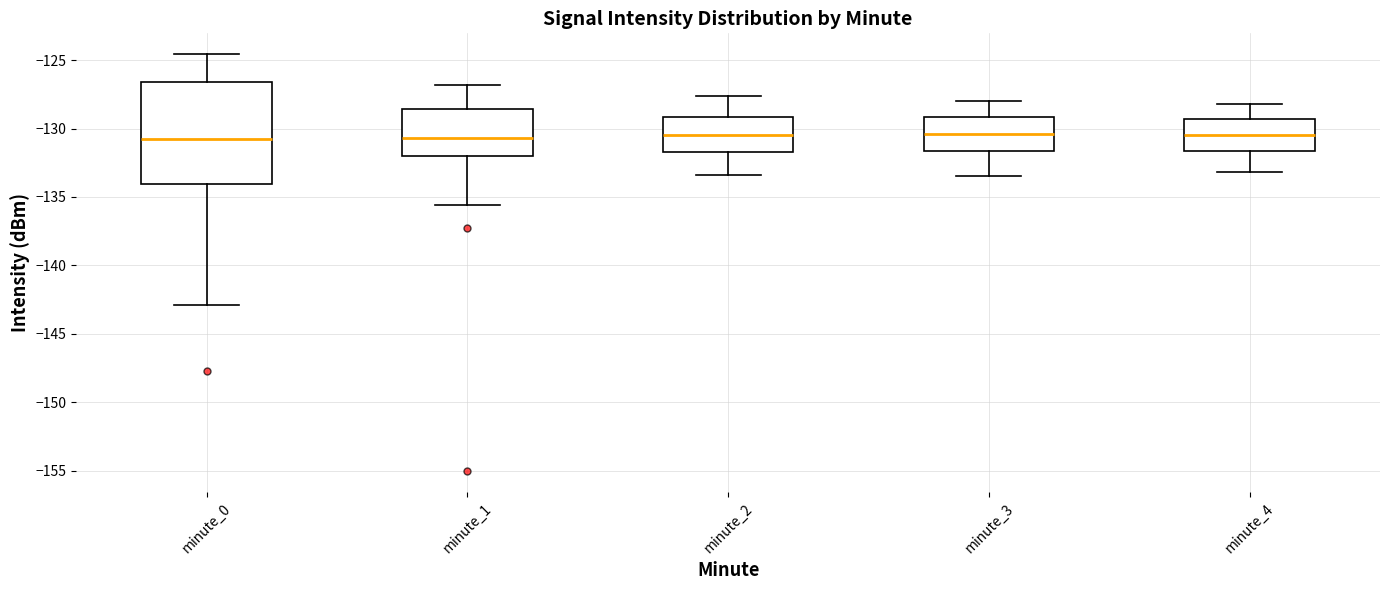

Where does the lower whisker of the box for minute_1 end on the y-axis? The values are not printed on the chart, so give them approximately, as read against the axis.

-135.5